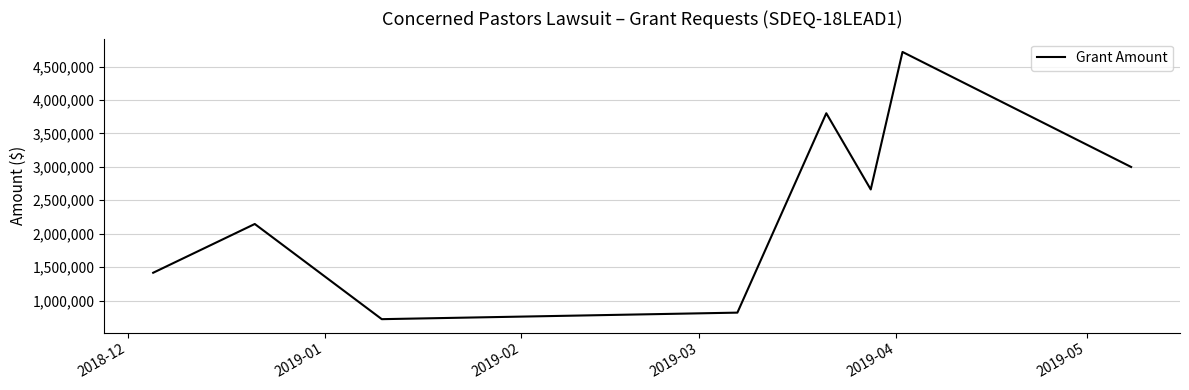

True or false: there are more than 0 points higher than both neighbors.

True